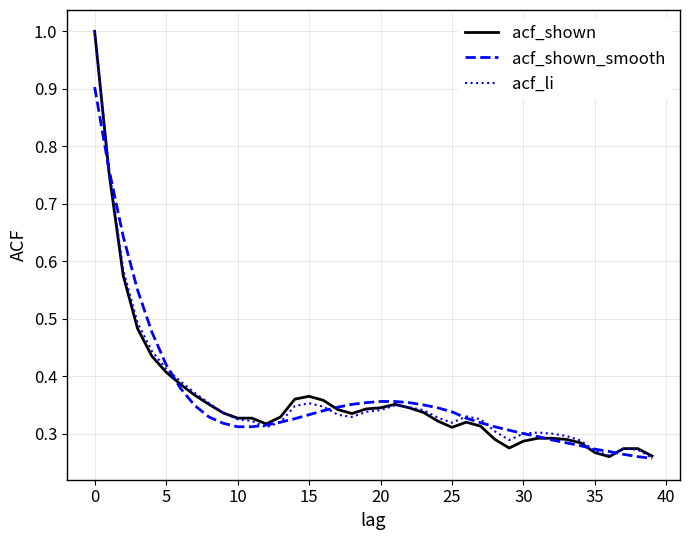

What is the highest value of the acf_shown_smooth series?

0.9